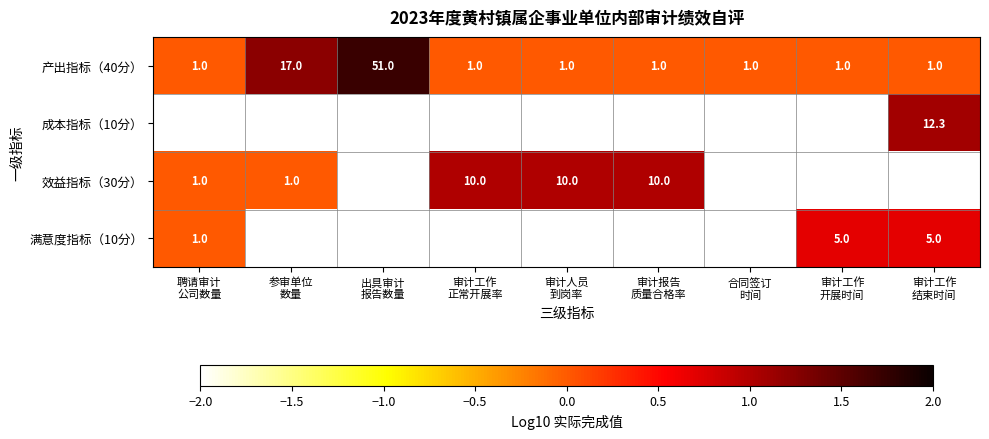

What is the difference between the maximum and minimum values in the 产出指标（40分） series?

50.0